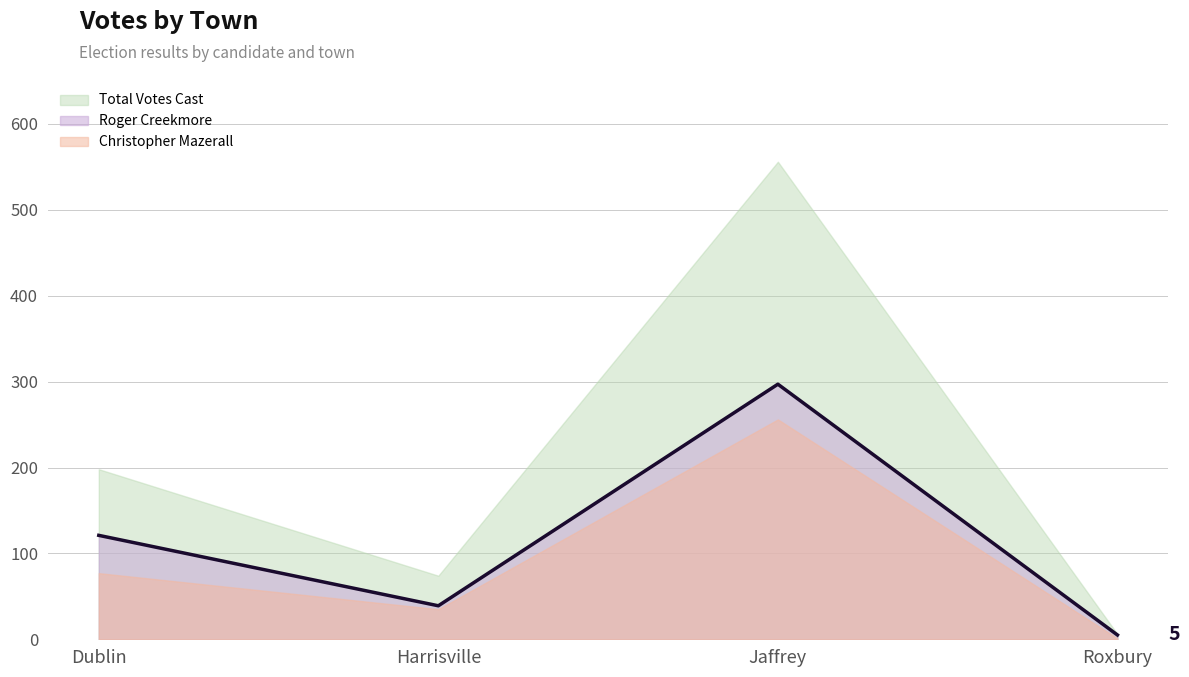

At how many categories does at least one series exceed 470?

1